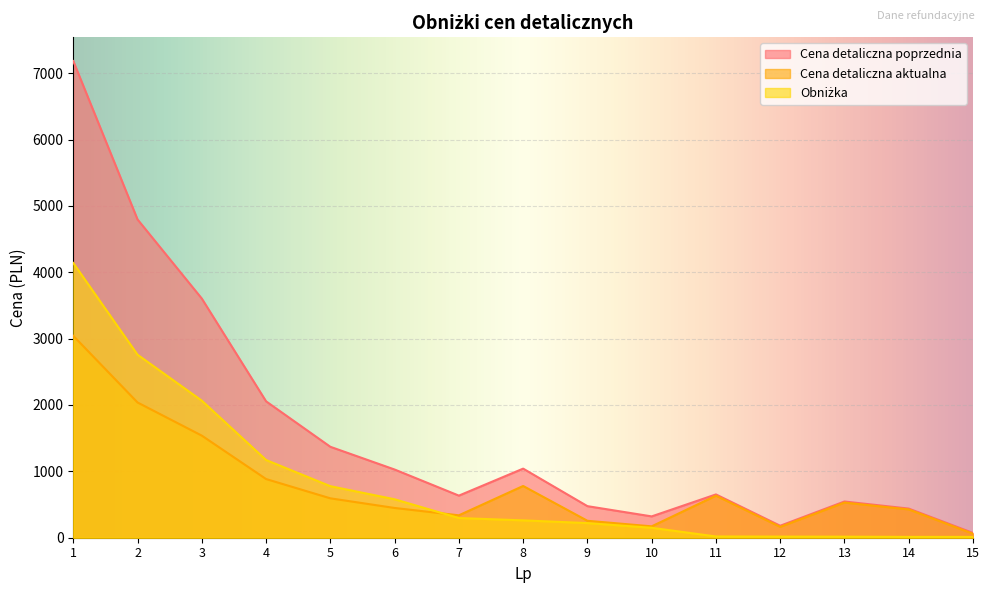

Which series has the widest spread of values?

Cena detaliczna poprzednia